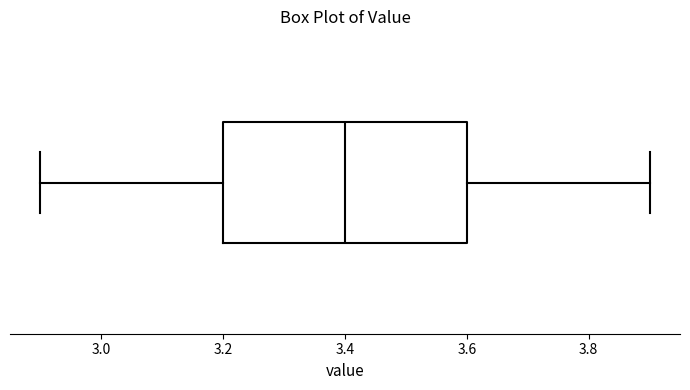

Transcribe this box plot: give where the median line is, the range the box spans, and where the two whiskers end, as read against the x-axis. The values are not printed on the chart, so give them approximately, as read against the axis.

median 3.4, box 3.2 to 3.6, whiskers 2.9 to 3.9